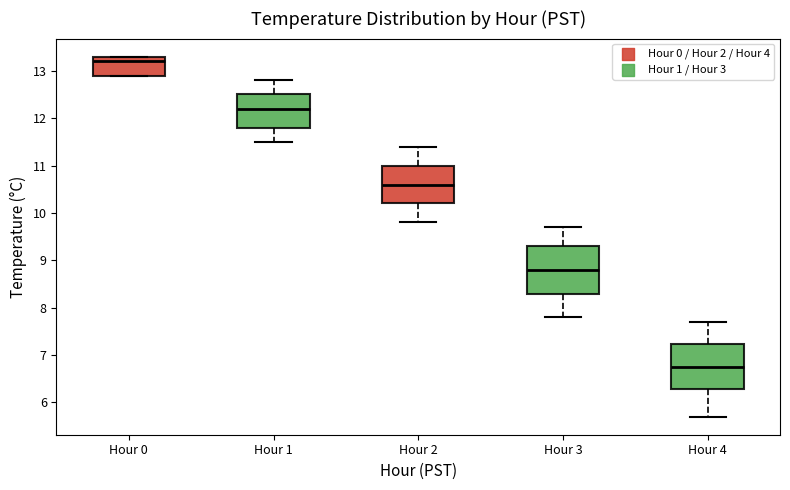

Reading left to right, transcribe this box plot: for each box, give where its median line is, the range the box spans, and where its two whiskers end, as read against the y-axis. The values are not printed on the chart, so give them approximately, as read against the axis.

Hour 0: median 13.2, box 12.9 to 13.3, whiskers 12.9 to 13.3
Hour 1: median 12.2, box 11.8 to 12.5, whiskers 11.5 to 12.8
Hour 2: median 10.6, box 10.2 to 11.0, whiskers 9.8 to 11.4
Hour 3: median 8.8, box 8.3 to 9.3, whiskers 7.8 to 9.7
Hour 4: median 6.8, box 6.3 to 7.2, whiskers 5.7 to 7.7